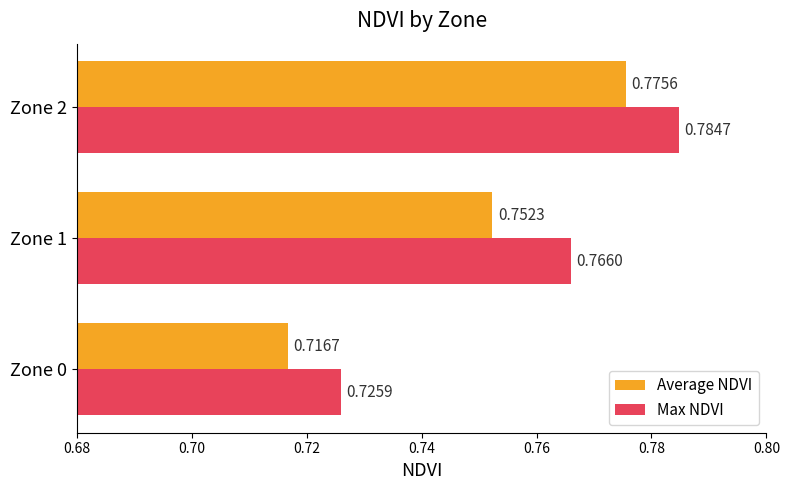

What is the sum of all Max NDVI values?

2.3